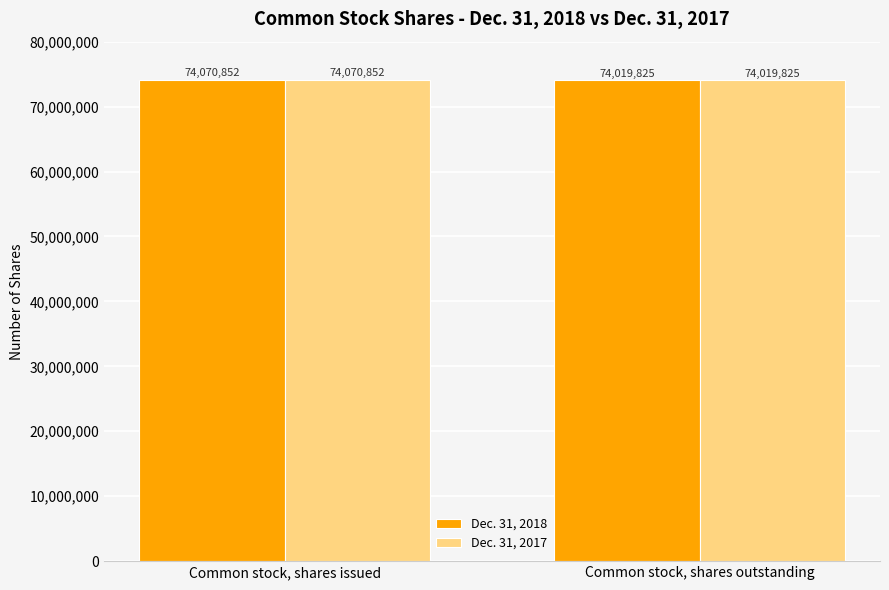

What is the value of the Dec. 31, 2018 bar at the 1st from the left?

74070852